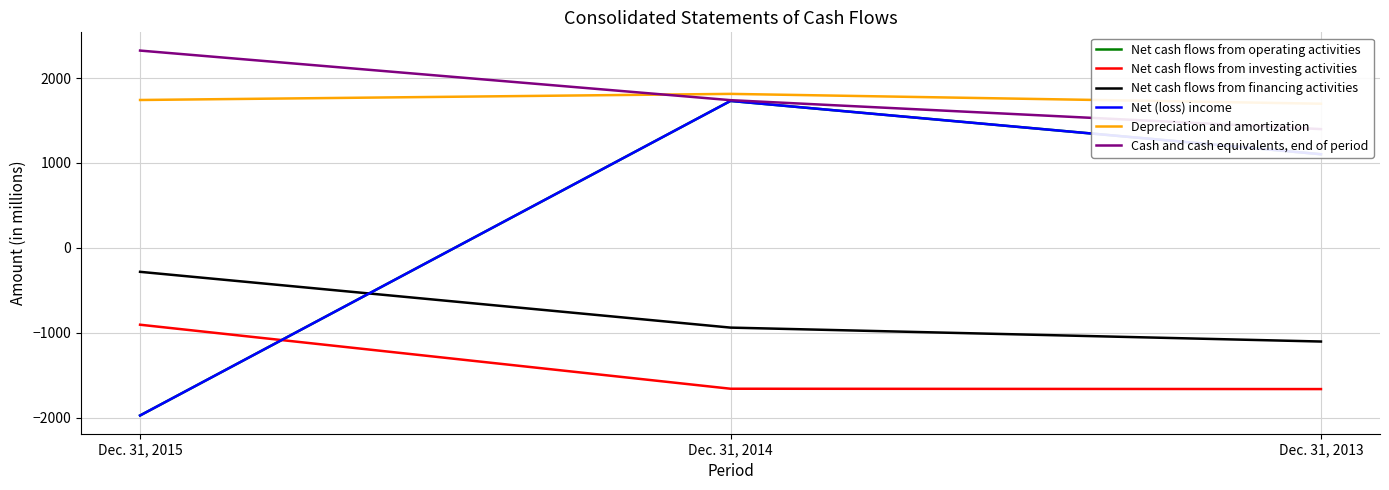

What is the approximate value of Depreciation and amortization at Dec. 31, 2013, to the nearest 50?

1700